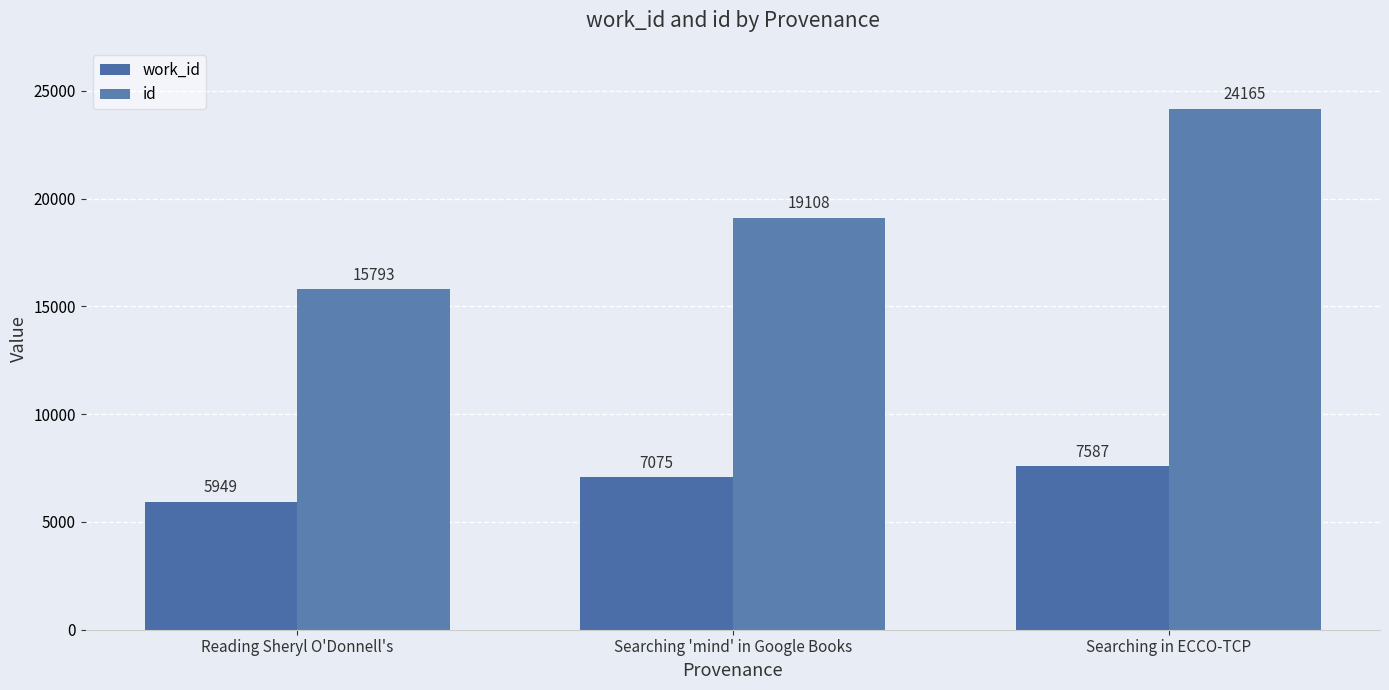

Which series has the largest total across all categories?

id